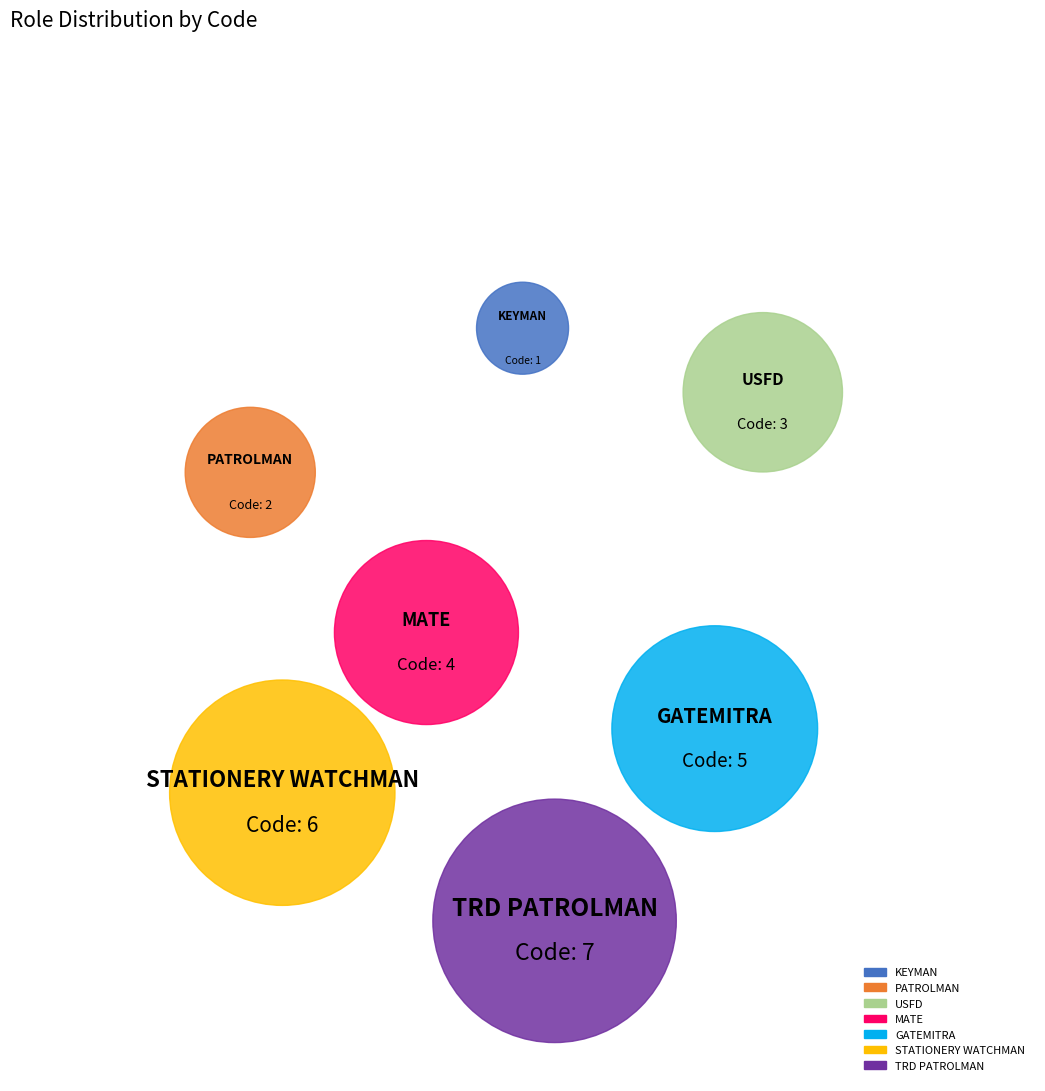

Does any single category account for the majority?

No